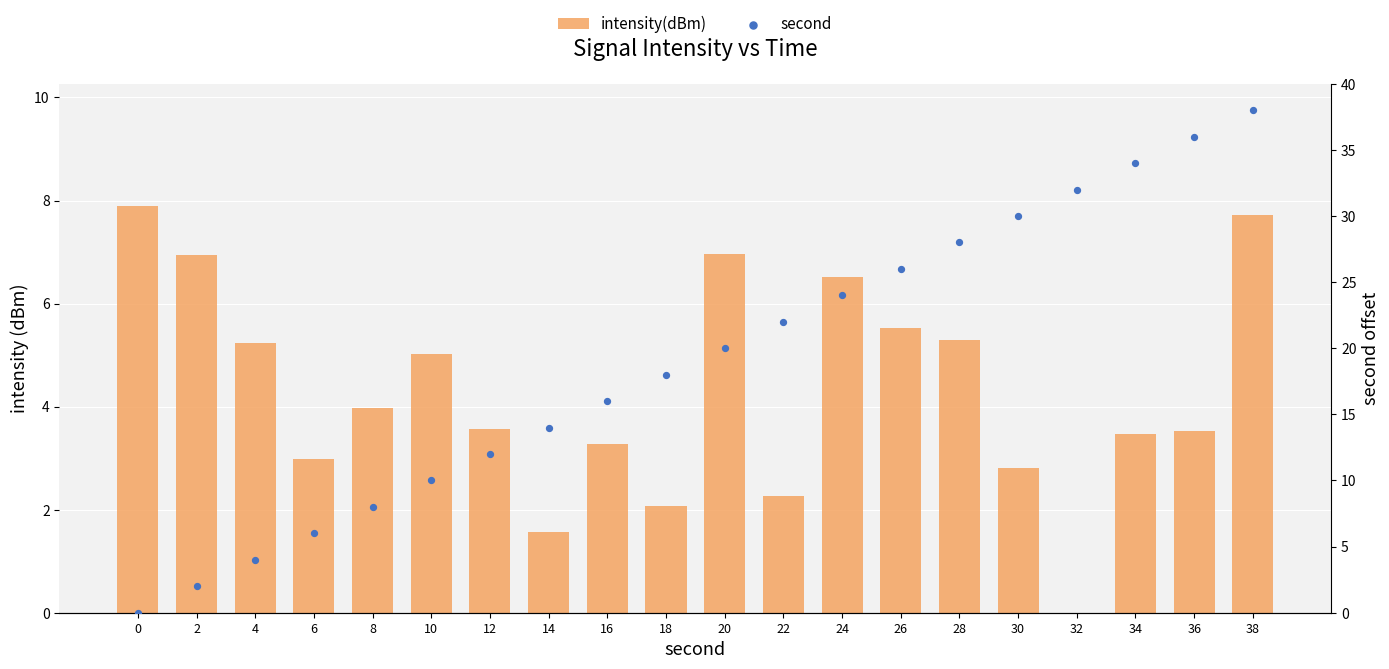

What are all the series names shown in the legend?

intensity(dBm), second